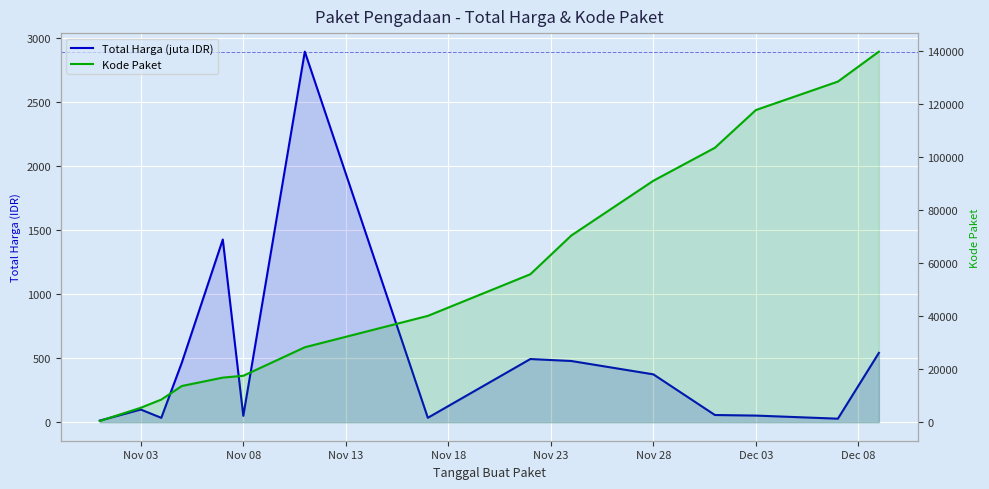

At how many categories does at least one series exceed 51508?

7